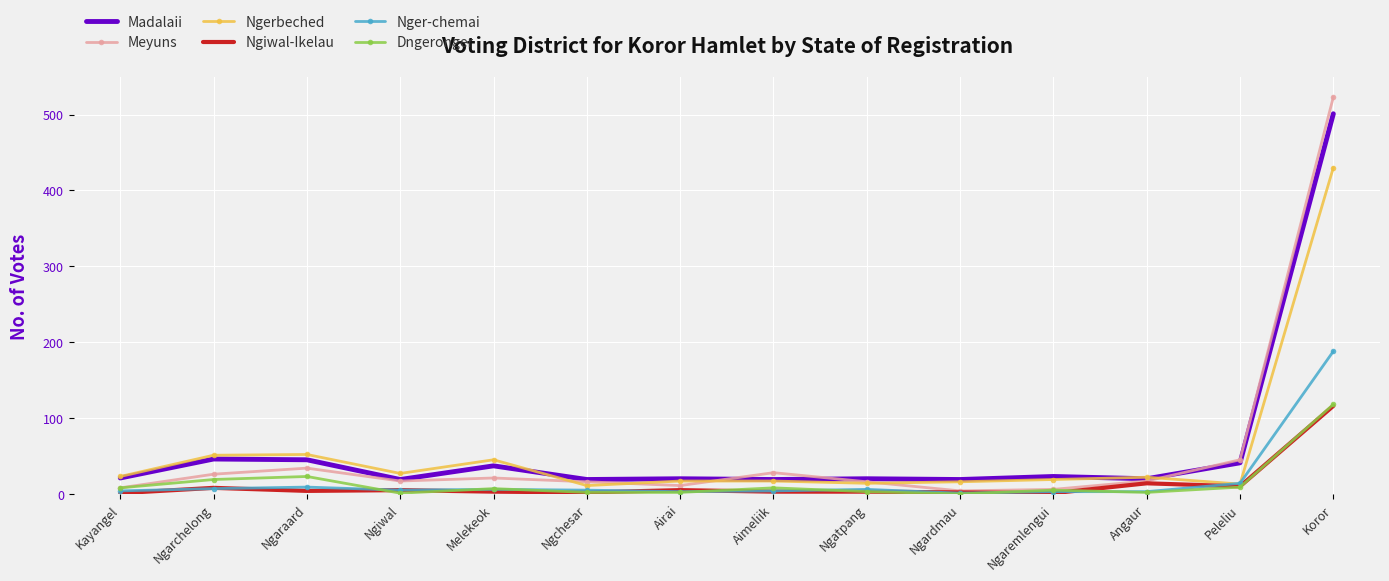

Which series changed the most between Kayangel and Ngaraard?

Ngerbeched